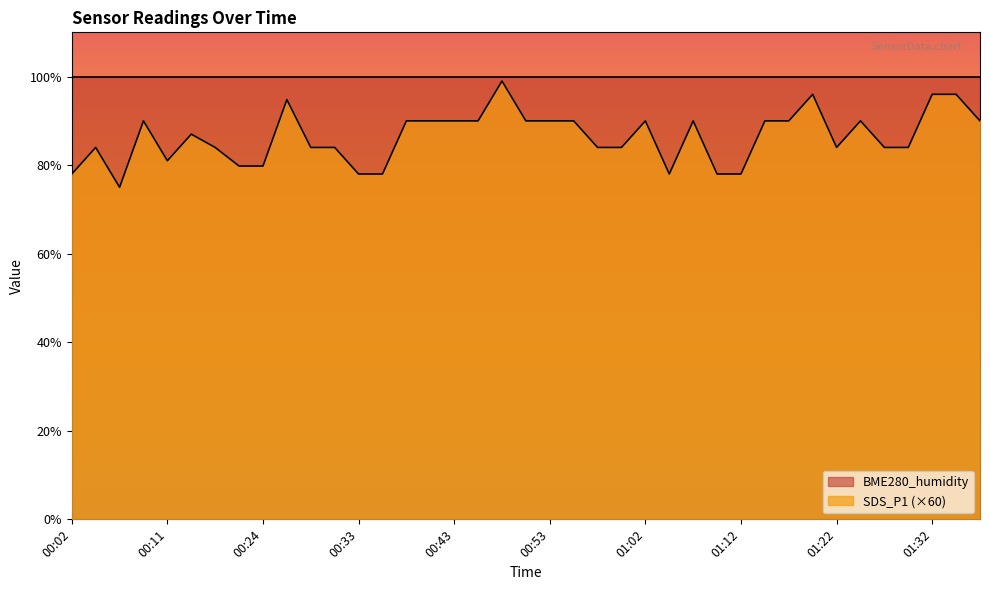

How many series are shown in this chart?

2